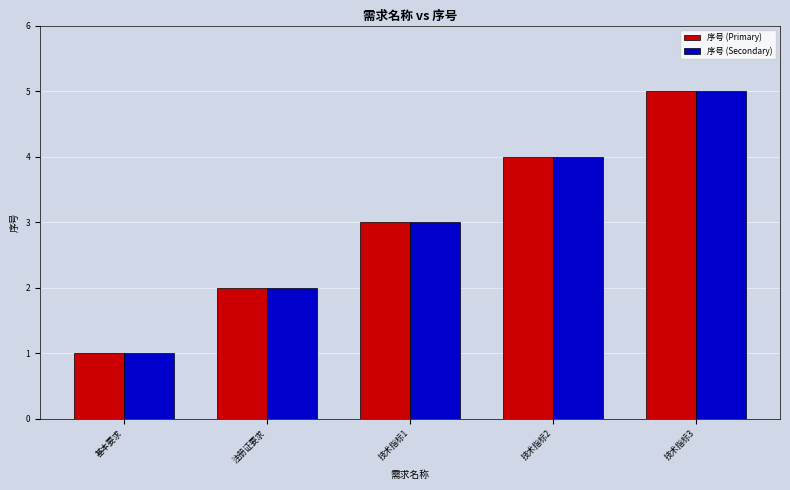

At which category is the sum across all series the highest?

技术指标3